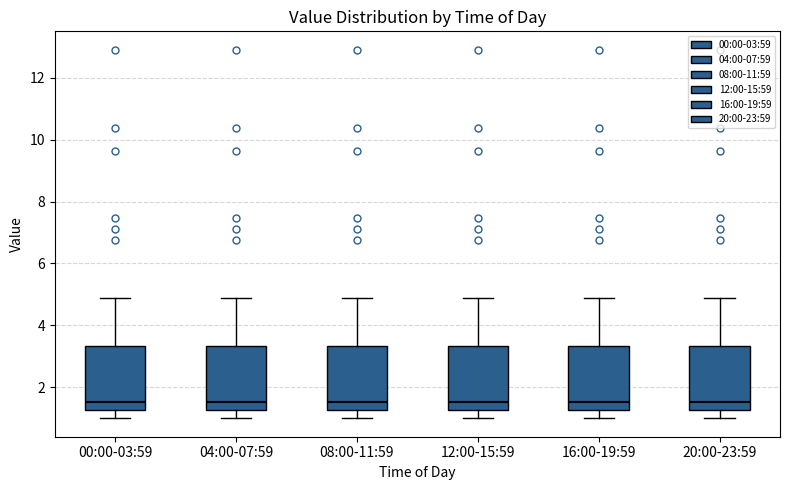

Reading left to right, read every box against the y-axis: the position of its median line, the range the box covers, and the ends of its whiskers. The values are not printed on the chart, so give them approximately, as read against the axis.

00:00-03:59: median 1.6, box 1.2 to 3.4, whiskers 1.0 to 4.8
04:00-07:59: median 1.6, box 1.2 to 3.4, whiskers 1.0 to 4.8
08:00-11:59: median 1.6, box 1.2 to 3.4, whiskers 1.0 to 4.8
12:00-15:59: median 1.6, box 1.2 to 3.4, whiskers 1.0 to 4.8
16:00-19:59: median 1.6, box 1.2 to 3.4, whiskers 1.0 to 4.8
20:00-23:59: median 1.6, box 1.2 to 3.4, whiskers 1.0 to 4.8